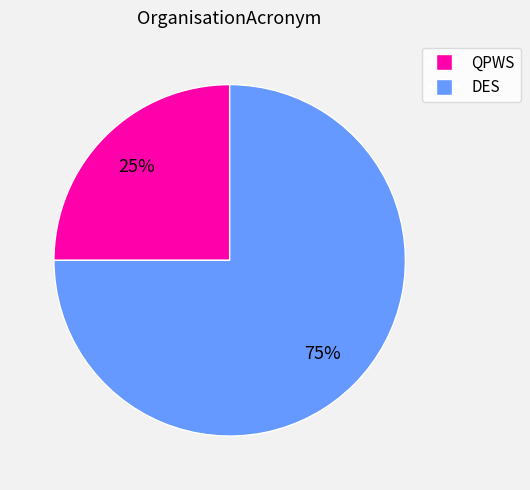

Combined, do QPWS and DES account for over 50%?

Yes